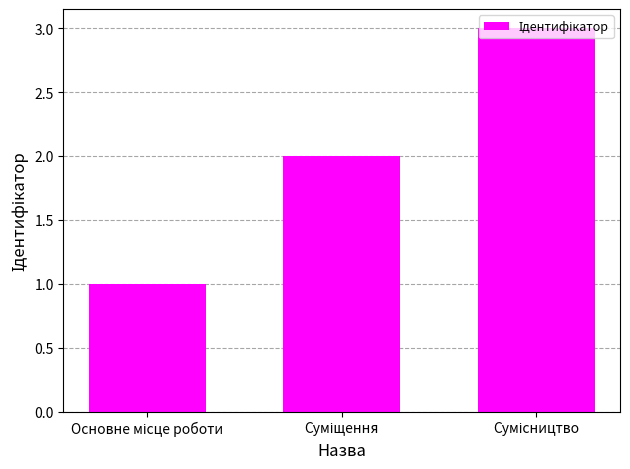

What is the difference between the maximum and minimum values?

2